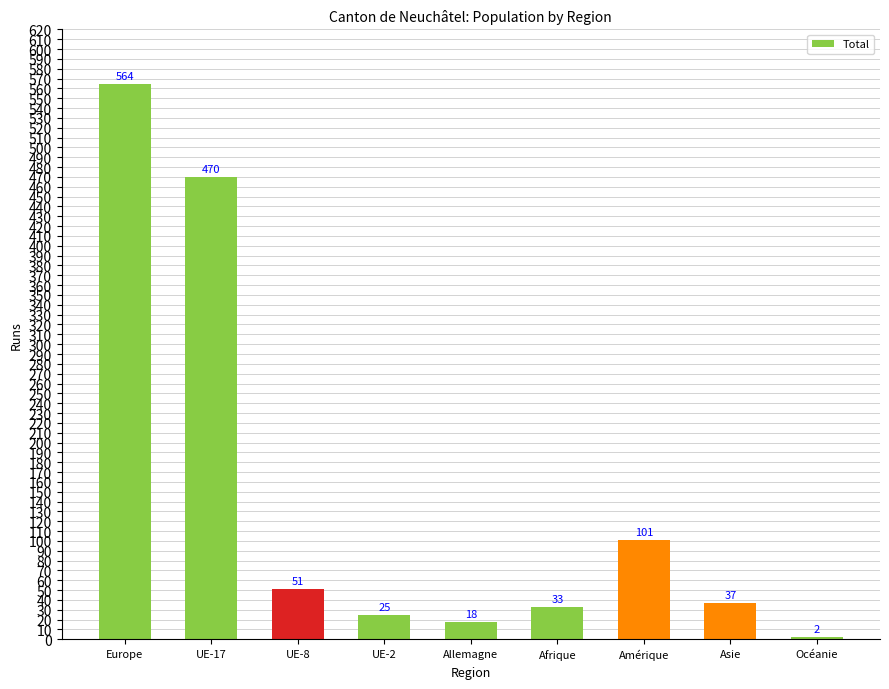

Which category has the lowest value across all series?

Océanie